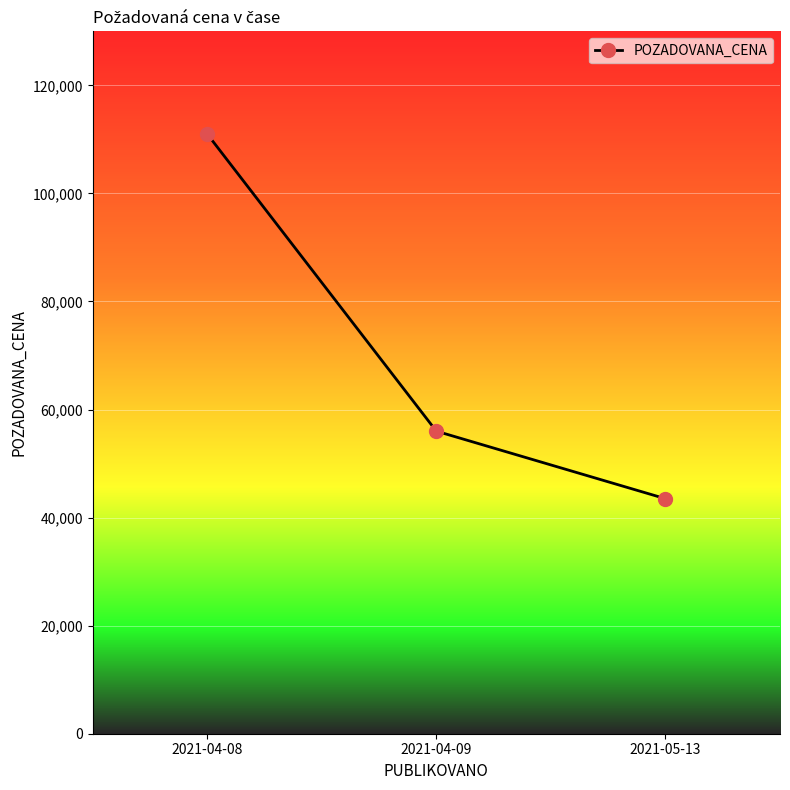

Where is the data nearest to the value 77250?

2021-04-09